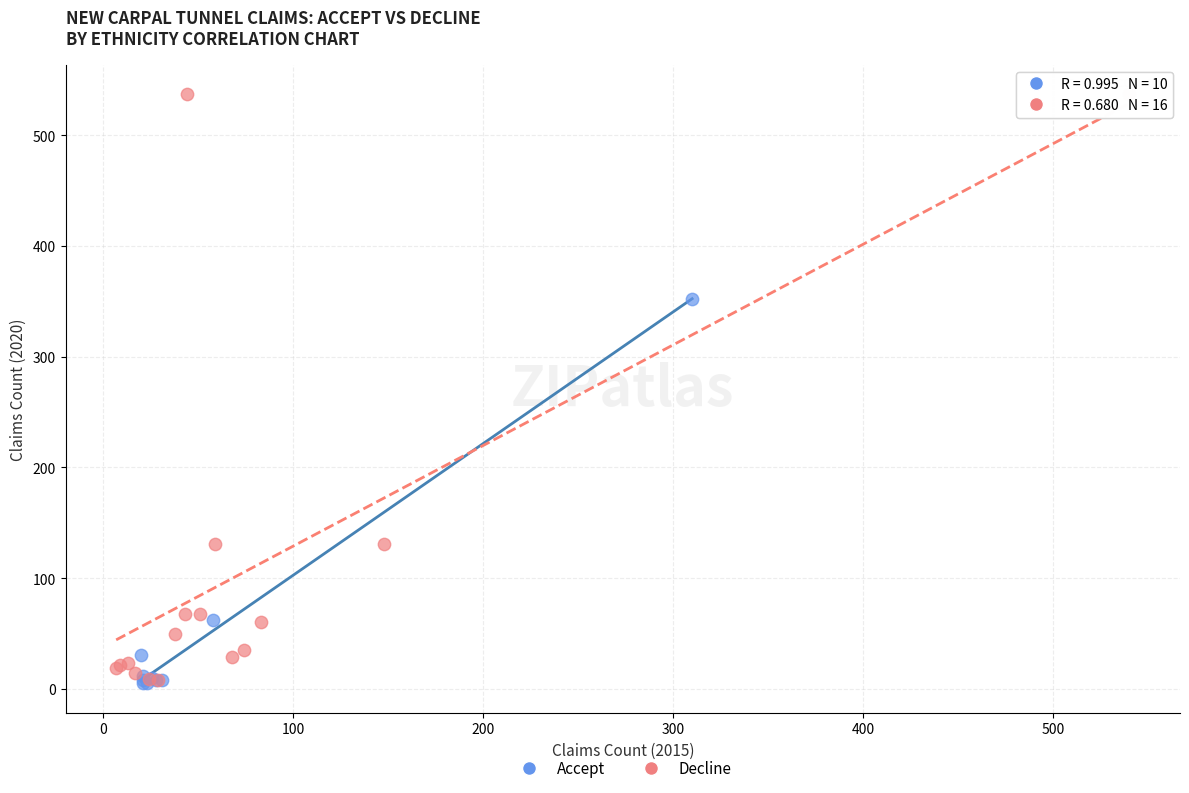

Which series has the largest Y range (max minus min)?

Decline